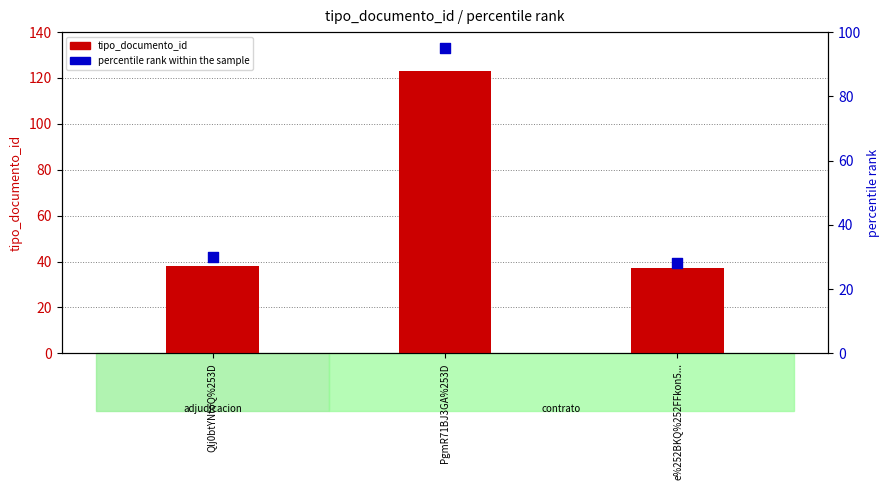

At which category is the sum across all series the highest?

PgmR71BJ3GA%253D